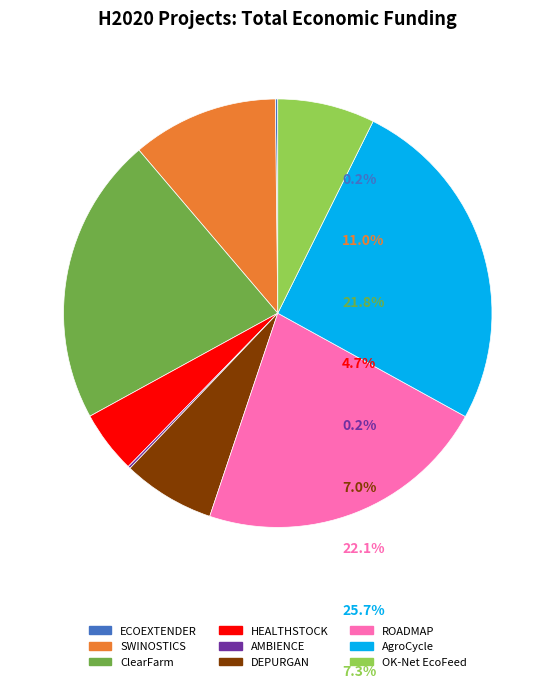

True or false: OK-Net EcoFeed accounts for 7% of the total.

True